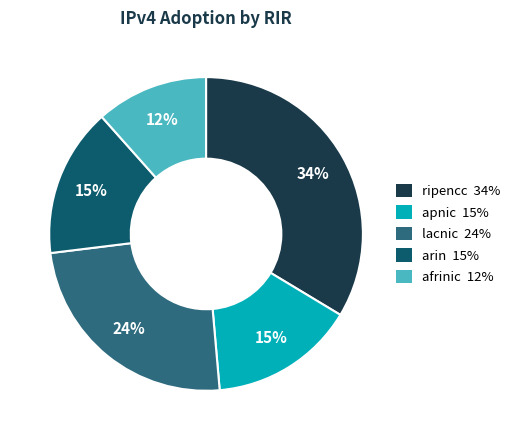

To the nearest percent, what portion does lacnic represent?

24%